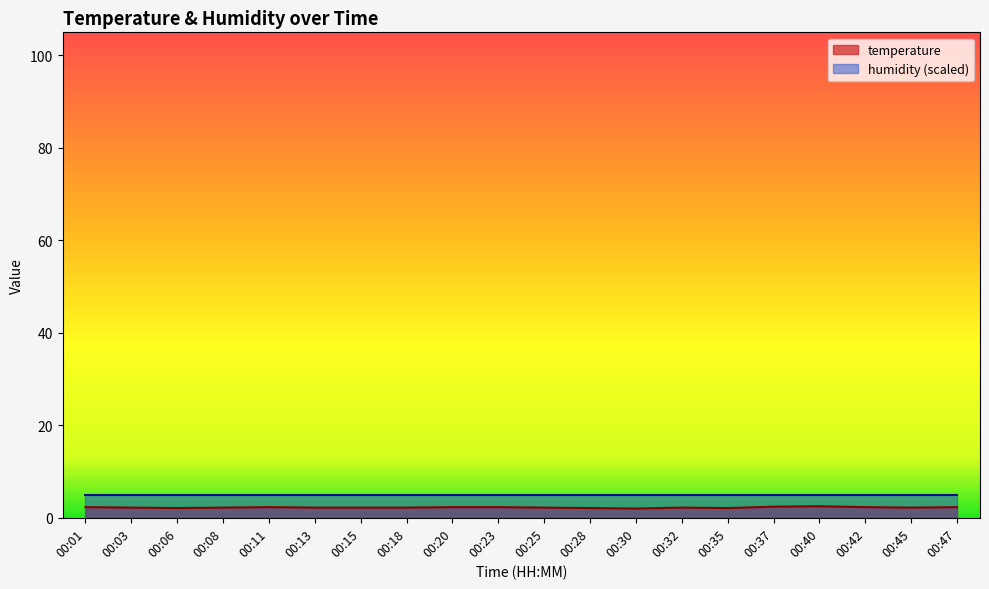

What is the smallest value displayed?

2.0